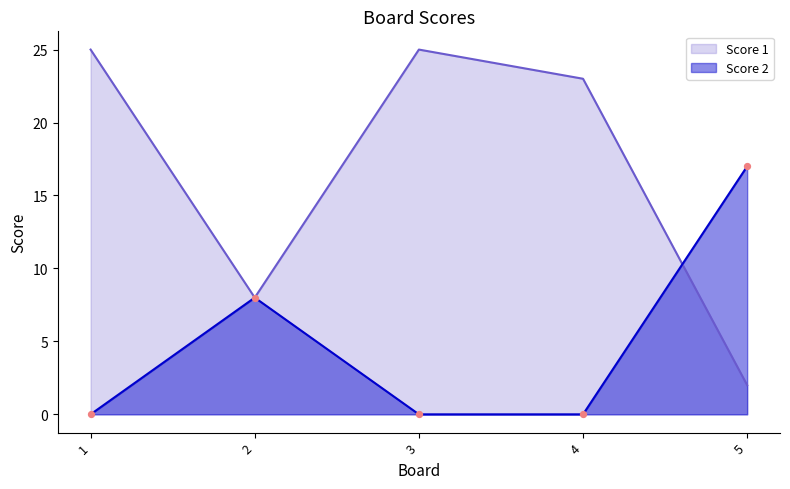

What is the total value across all series at 5?

19